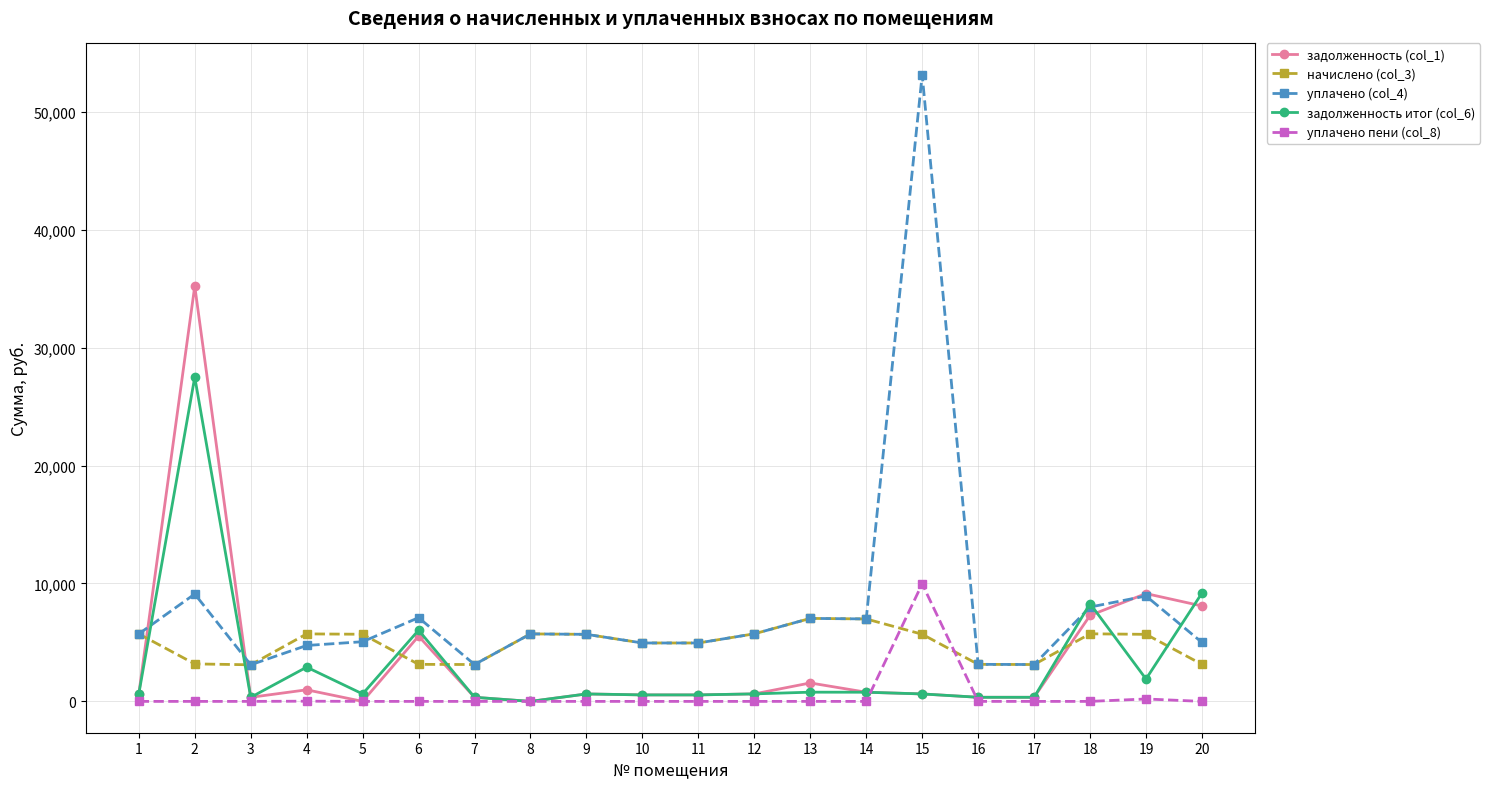

Which series has the largest range (max minus min)?

уплачено (col_4)